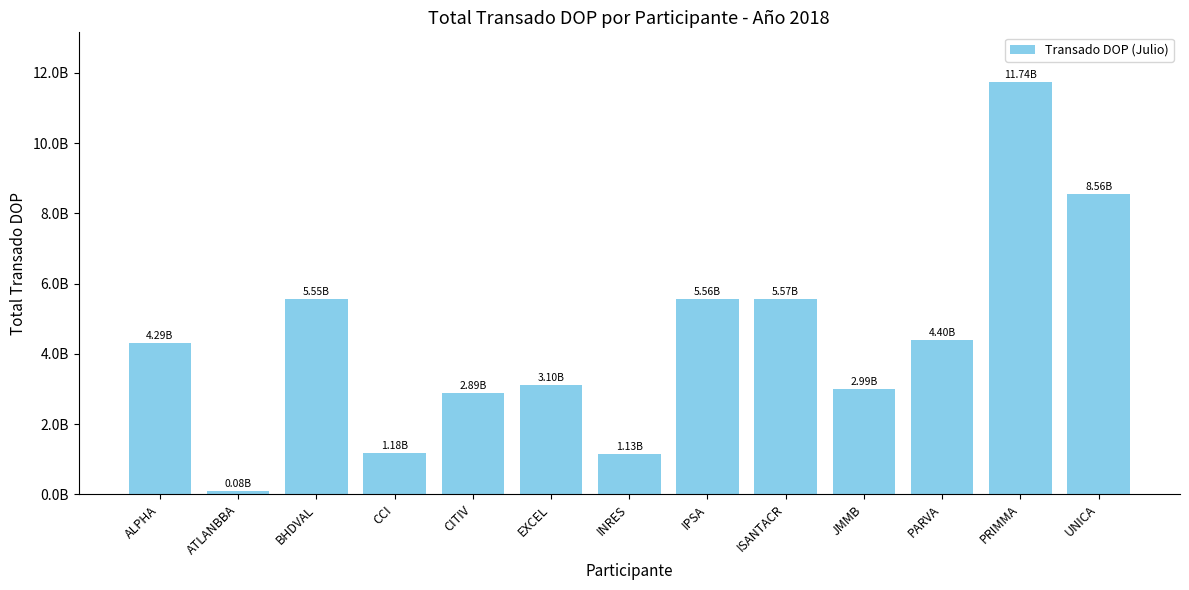

At which label does the data first exceed 4293094355?

ALPHA